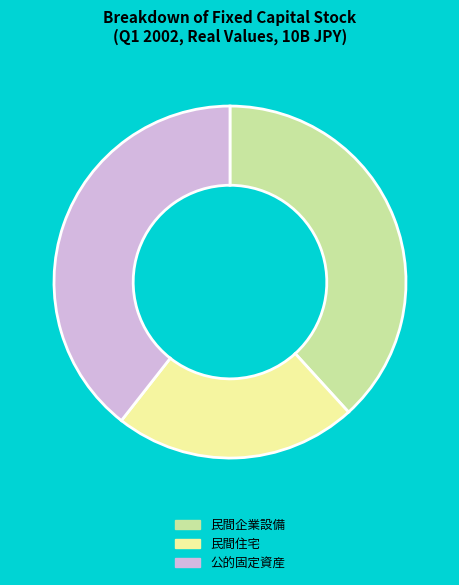

Approximately how many times larger is the value at 民間企業設備 compared to 民間住宅?

1.7